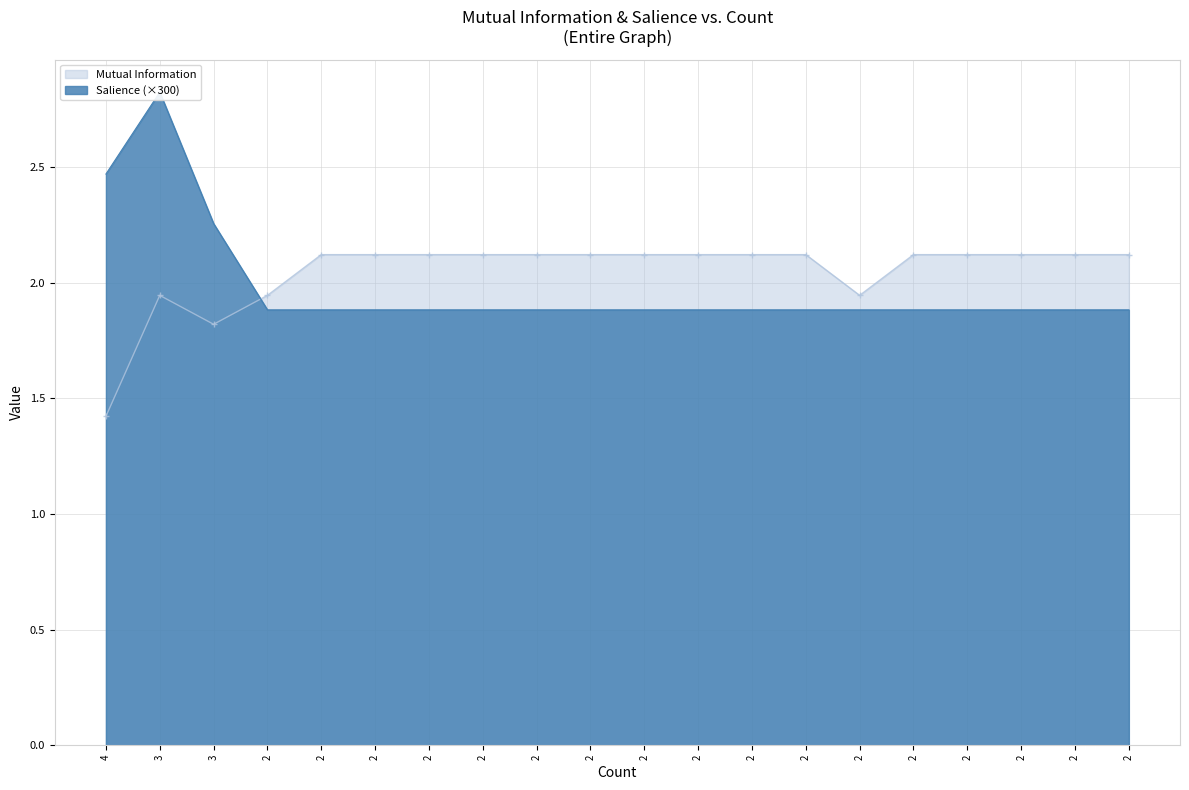

Read the Salience value at 2.

1.9